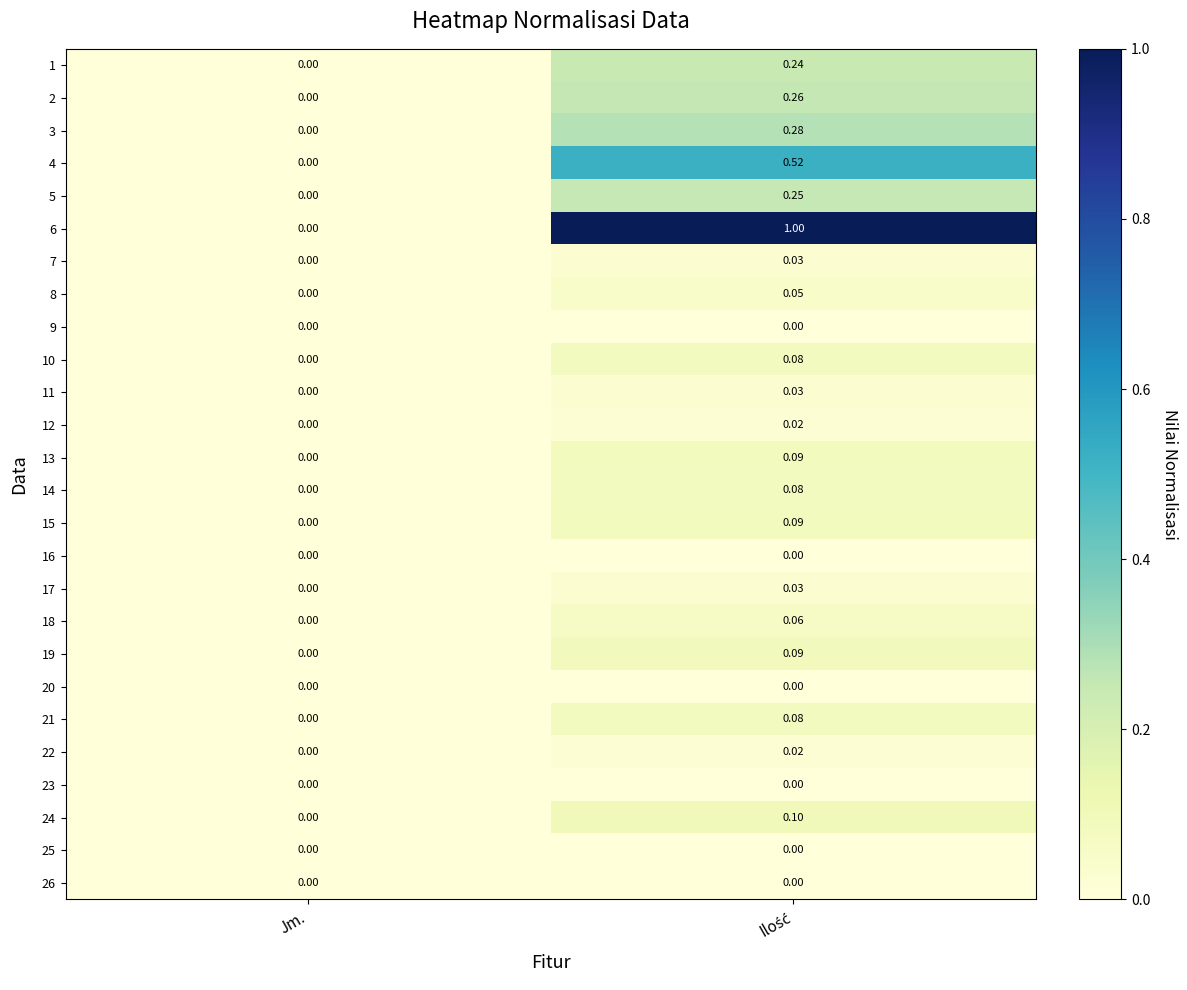

At which label does 15 reach its minimum?

Jm.